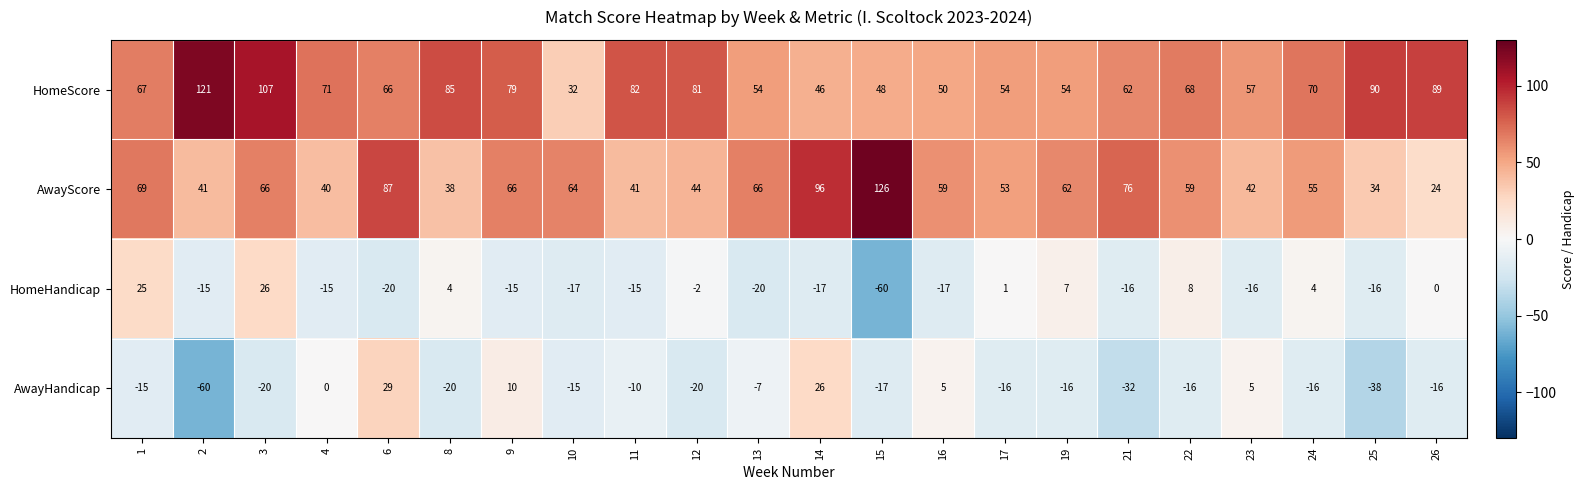

At 11, list the series in order from largest to smallest.

HomeScore, AwayScore, AwayHandicap, HomeHandicap